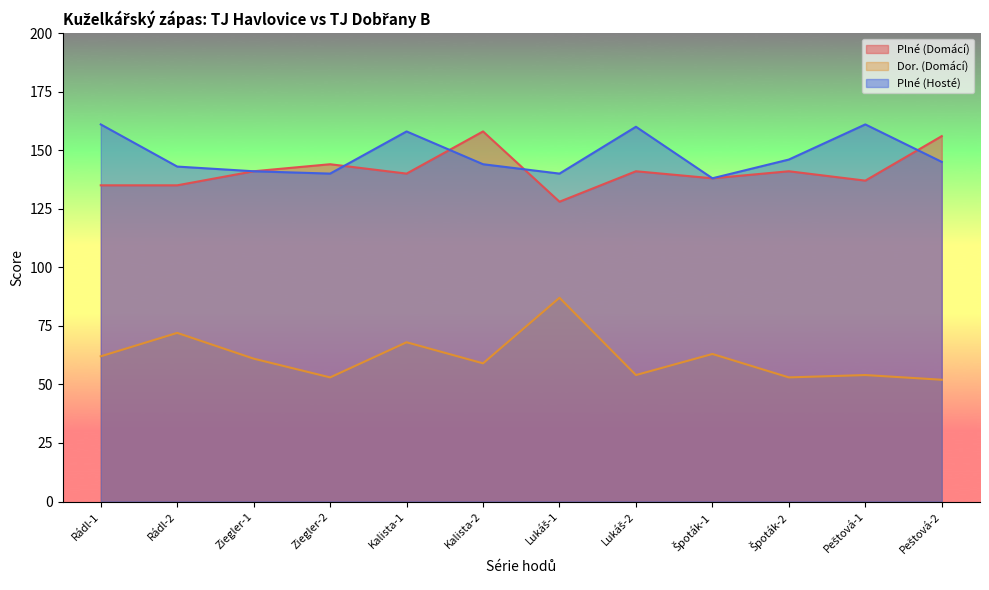

Which series ends up on top after the final intersection of Plné (Hosté) and Plné (Domácí)?

Plné (Domácí)